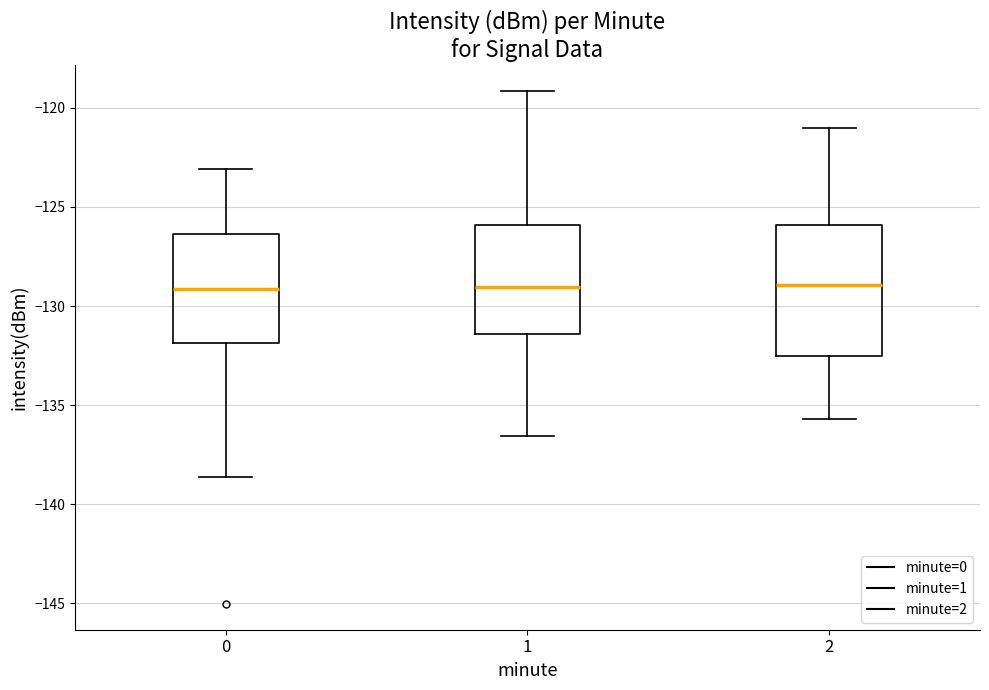

Reading left to right, read every box against the y-axis: the position of its median line, the range the box covers, and the ends of its whiskers. The values are not printed on the chart, so give them approximately, as read against the axis.

0: median -129.0, box -132.0 to -126.5, whiskers -138.5 to -123.0
1: median -129.0, box -131.5 to -126.0, whiskers -136.5 to -119.0
2: median -129.0, box -132.5 to -126.0, whiskers -135.5 to -121.0